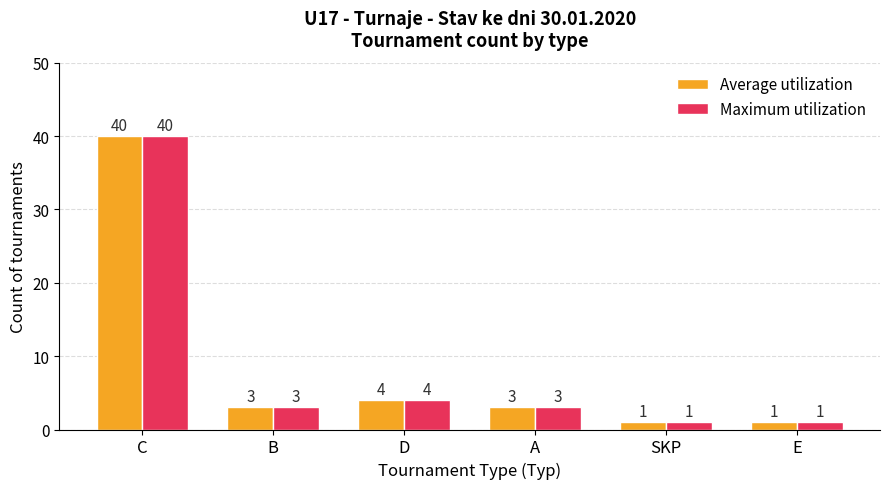

The value of Average utilization at SKP is 1. True or false?

True